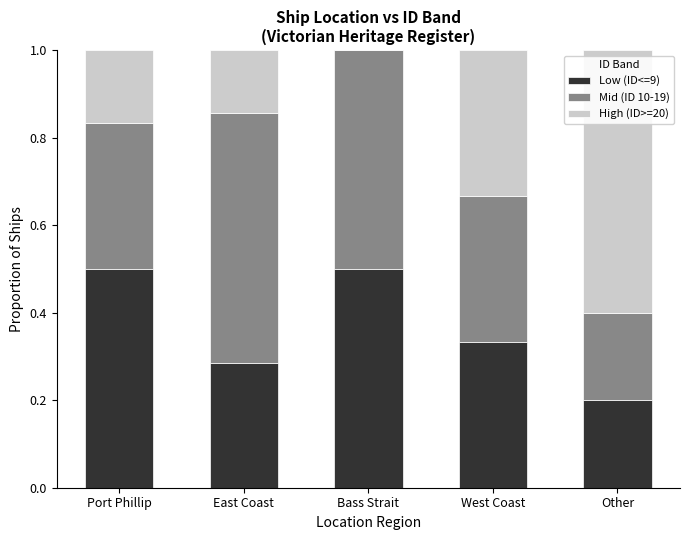

What is the total value across all series at East Coast?

1.0